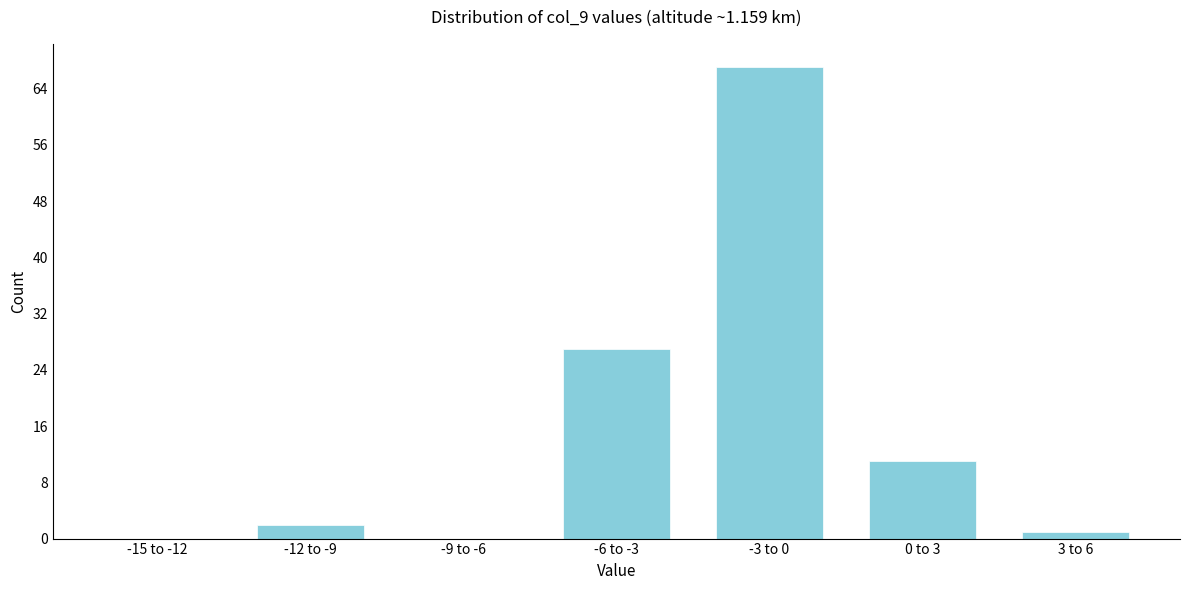

Reading left to right, extract all data points from this chart.

-15 to -12=0	-12 to -9=2	-9 to -6=0	-6 to -3=27	-3 to 0=67	0 to 3=11	3 to 6=1